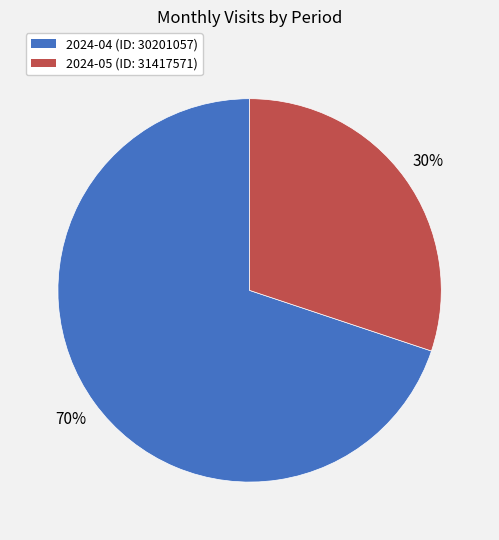

Which slice is the largest?

2024-04 (ID: 30201057)